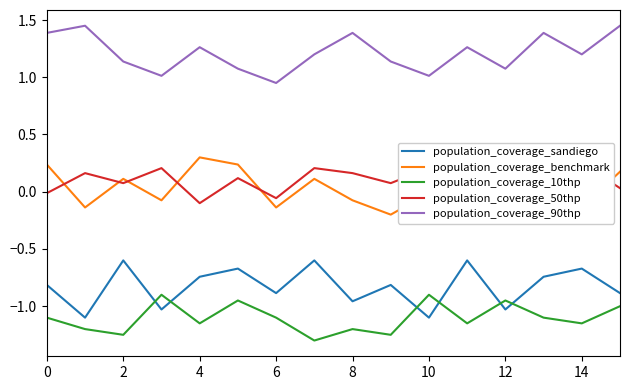

What is the minimum value for population_coverage_10thp?

-1.3